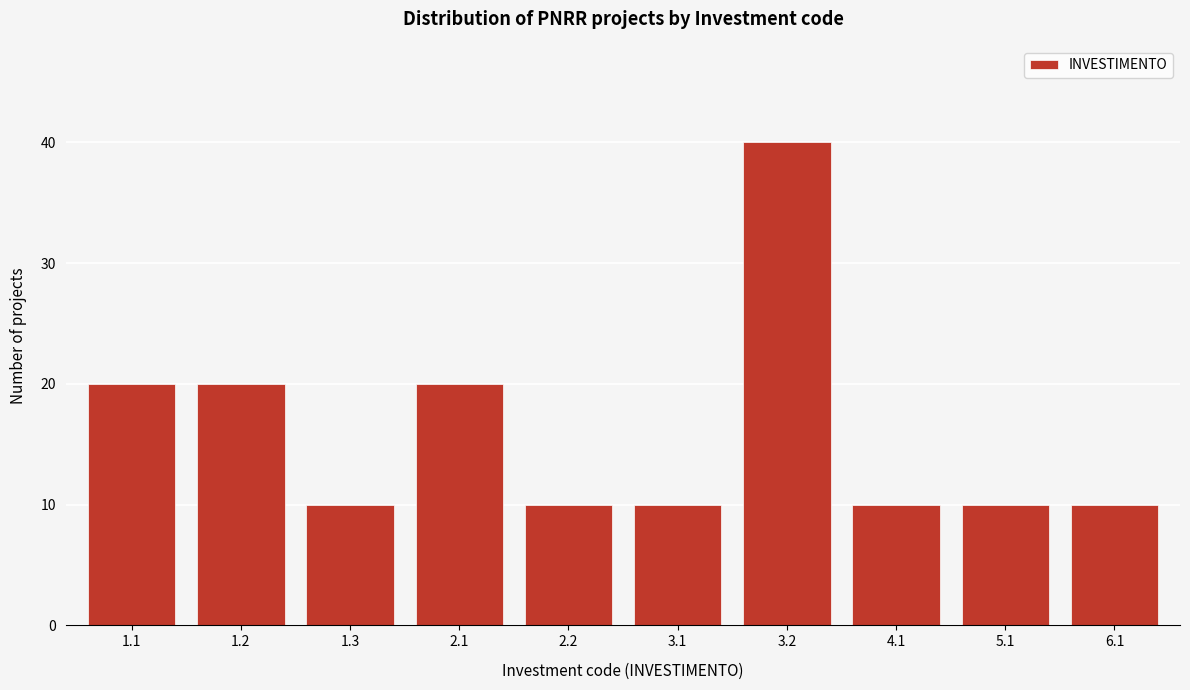

Reading right to left, list all the values displayed in this chart.

10	10	10	40	10	10	20	10	20	20